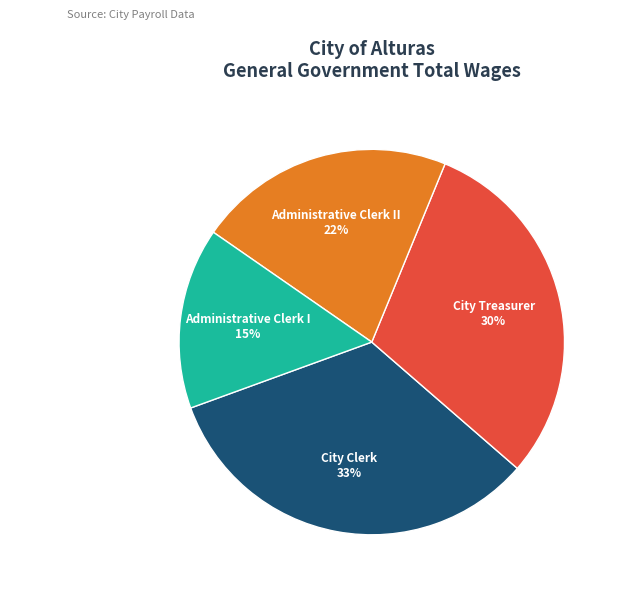

True or false: Administrative Clerk I accounts for 15% of the total.

True